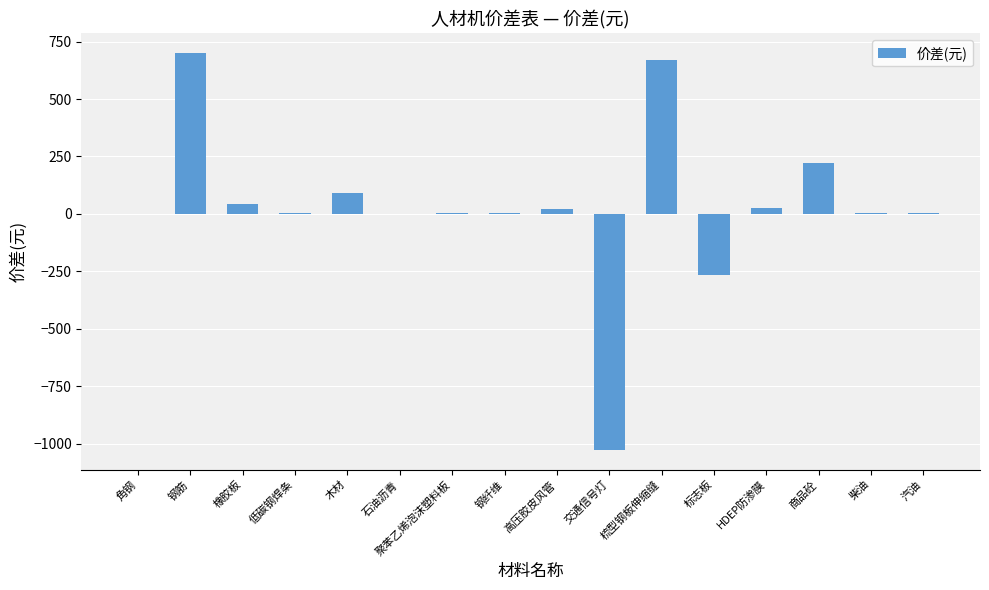

How many categories are shown in the chart?

16